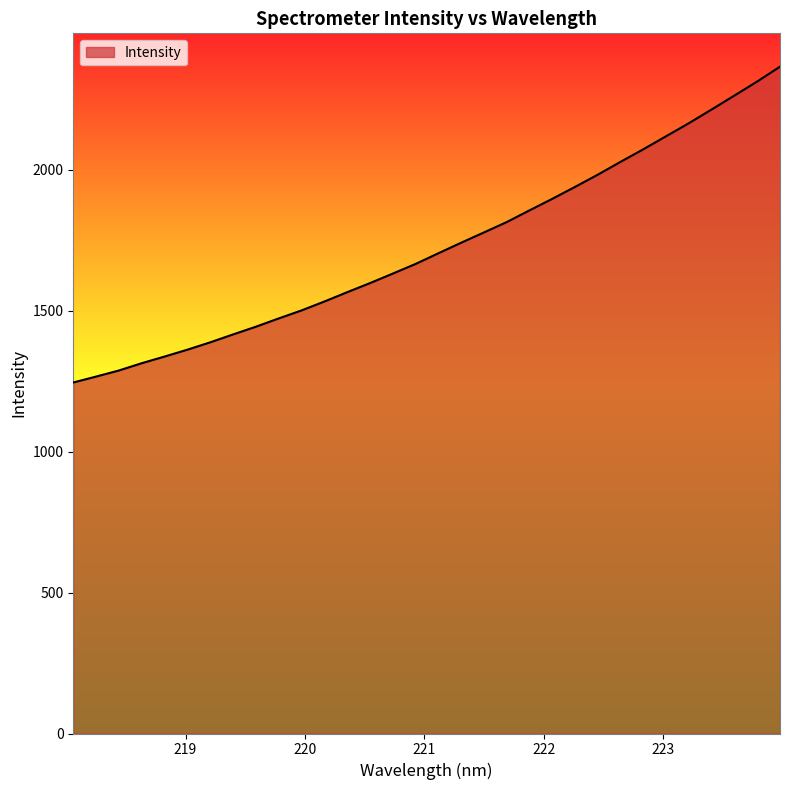

What is the difference between the maximum and minimum values?

1120.3